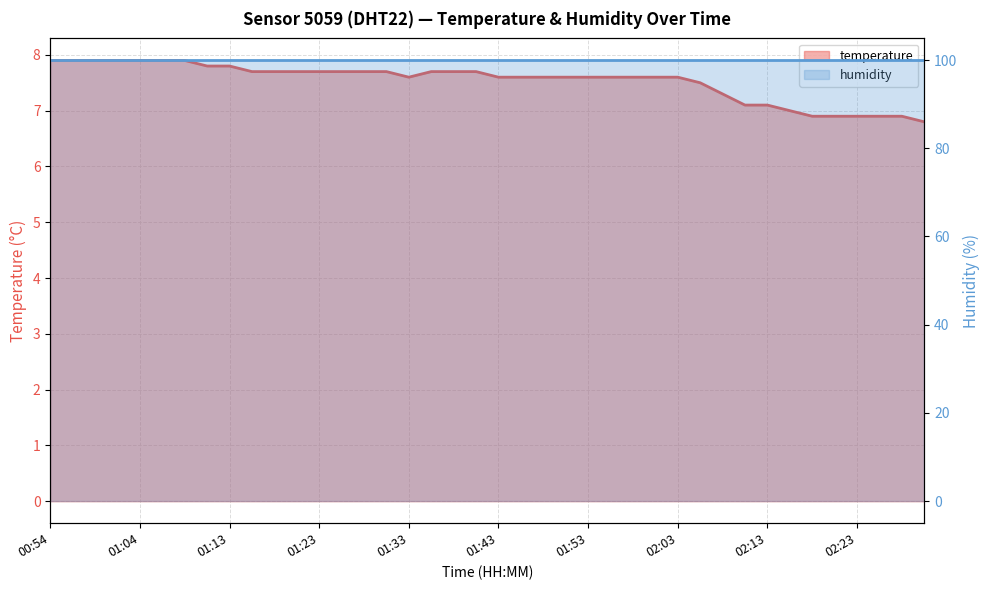

Which has a higher value, 02:30 or 01:58?

01:58